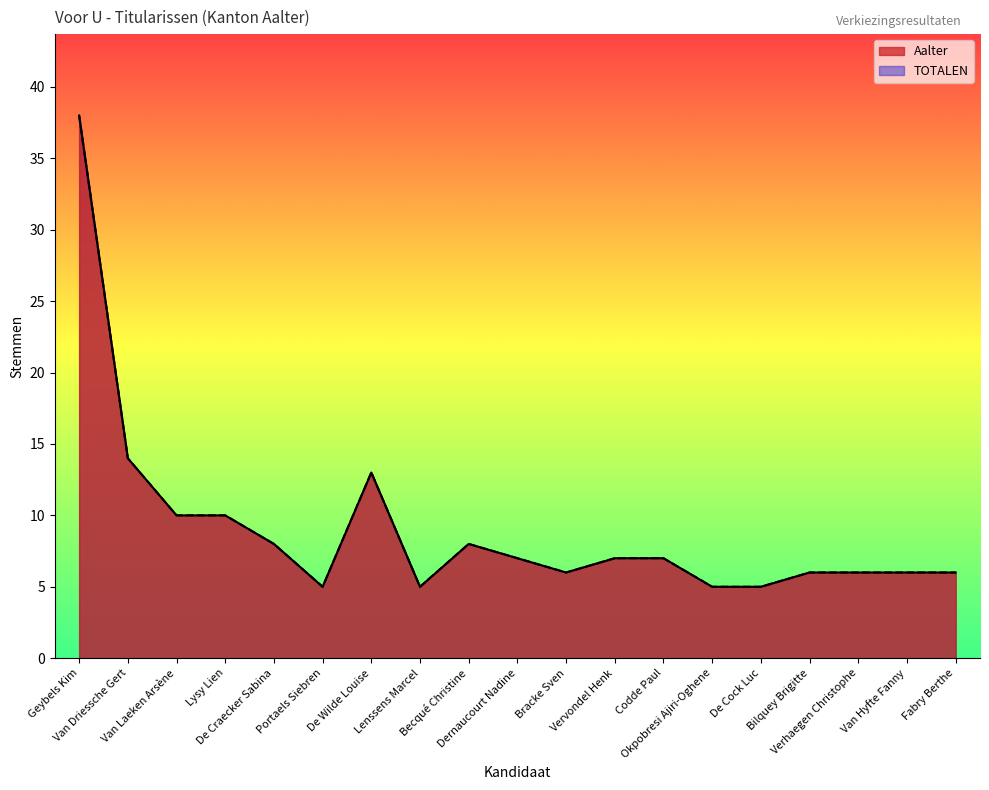

Which series has the largest range (max minus min)?

Aalter